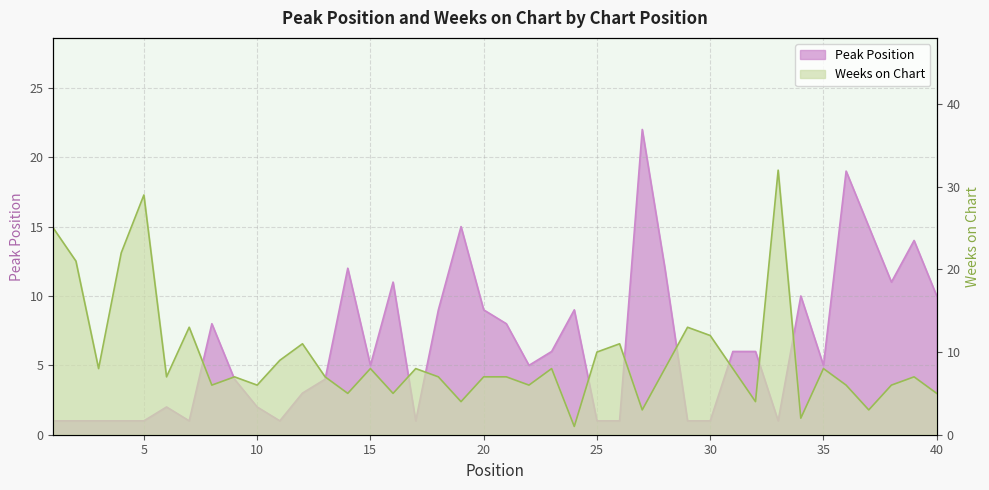

At how many categories does at least one series exceed 20?

6